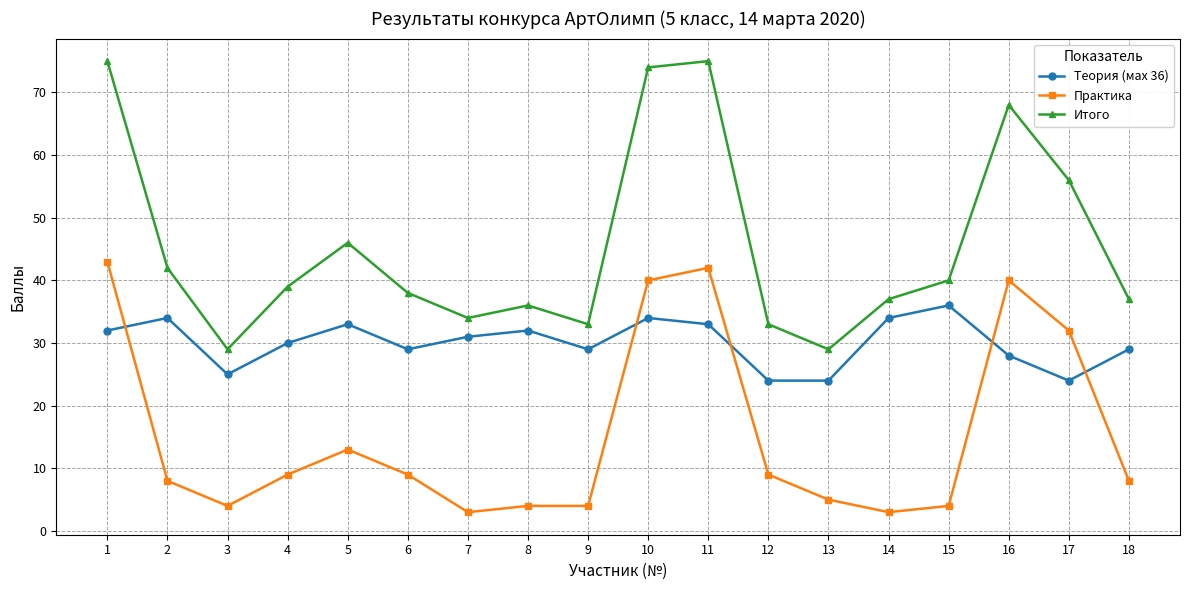

At 12, list the series in order from smallest to largest.

Практика, Теория (мах 36), Итого